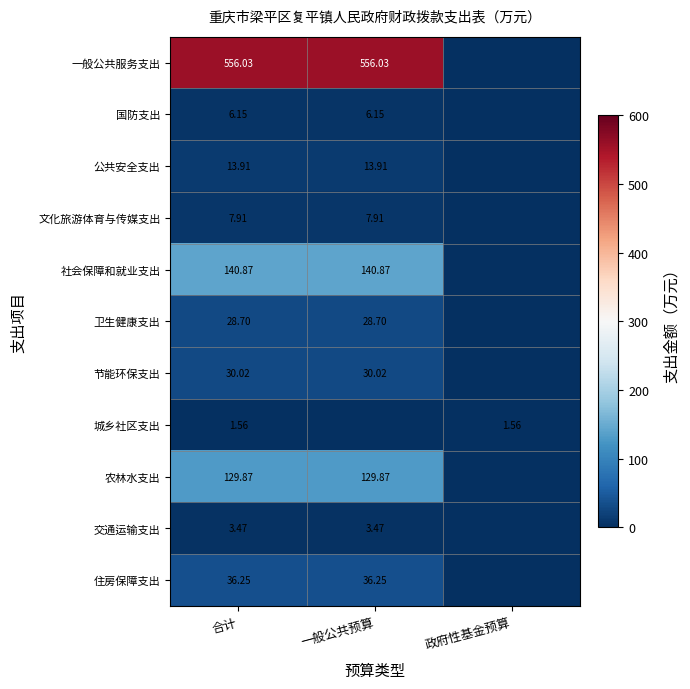

Is the value of 公共安全支出 at 一般公共预算 greater than the value of 城乡社区支出 at 政府性基金预算?

Yes